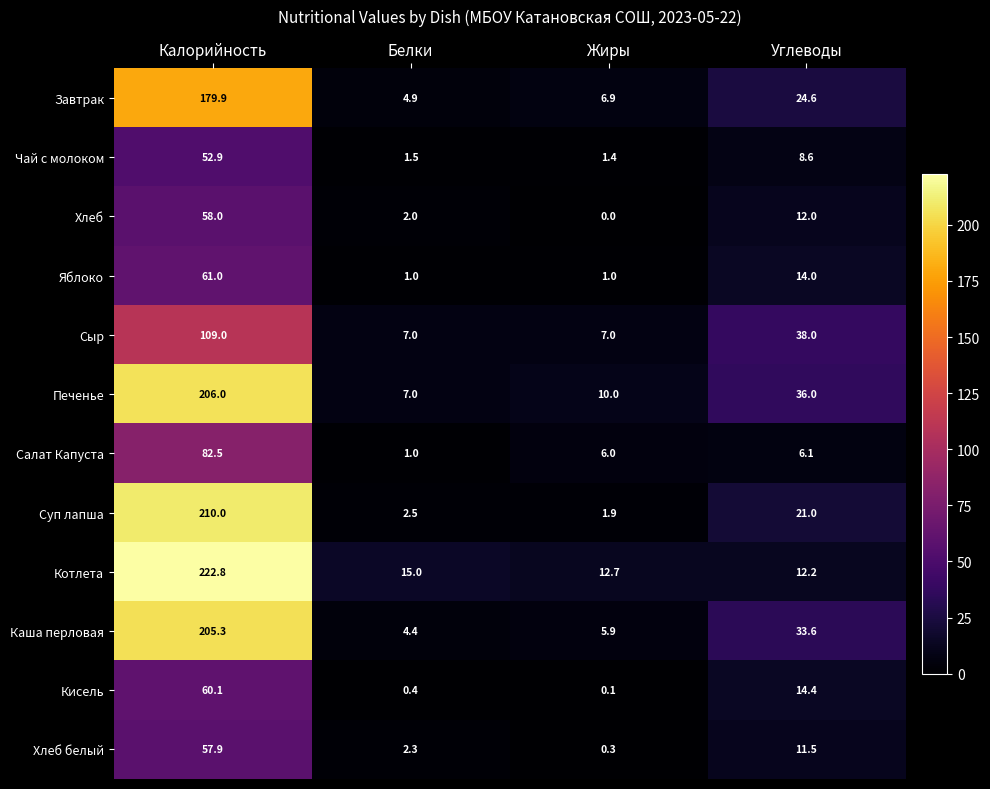

What is the difference between the Каша перловая values at Белки and Углеводы?

29.2